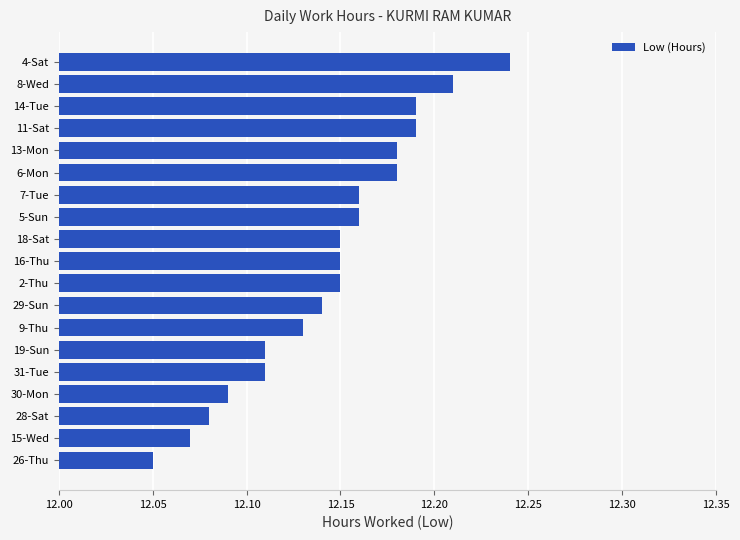

Which label corresponds to the largest value in the chart?

4-Sat